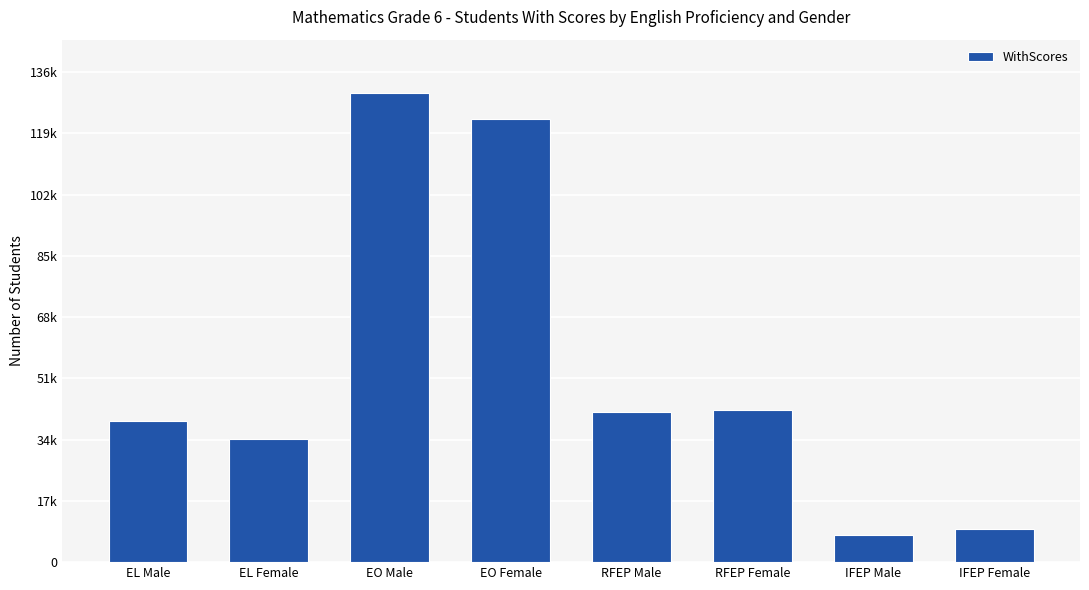

Count the number of categories in the chart.

8